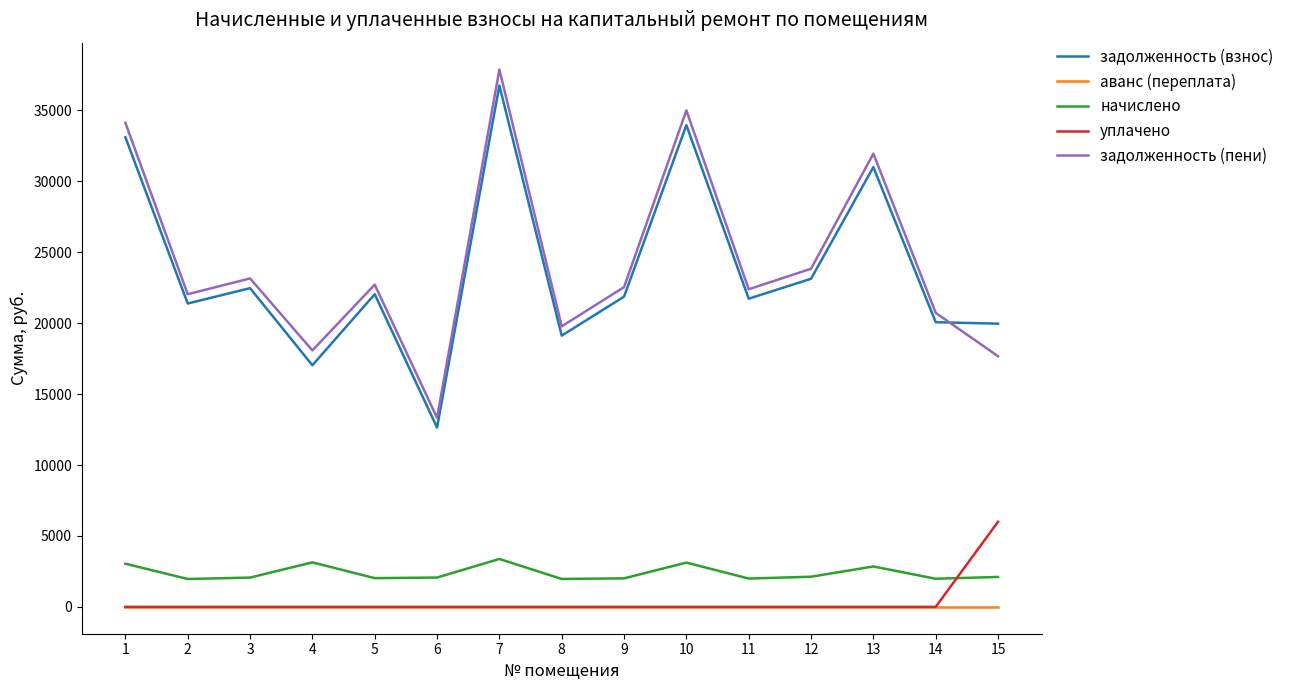

What is the total value across all series at 6?

28036.3